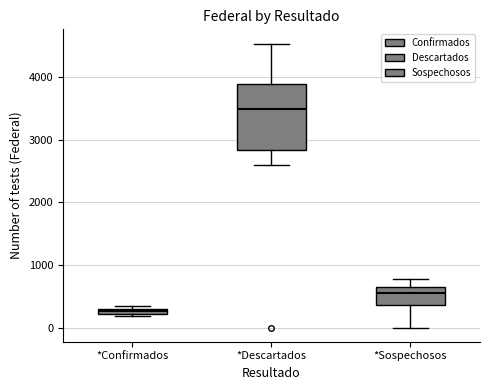

Comparing the boxes themselves (not the whiskers), which one is the tallest?

*Descartados